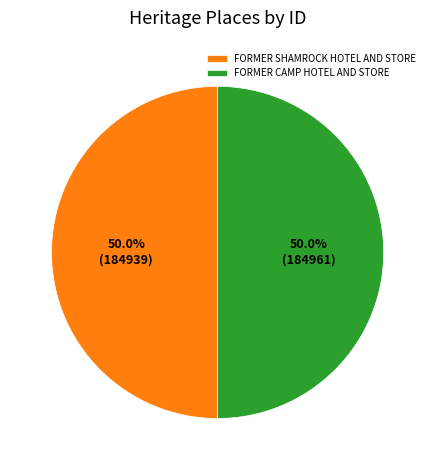

Approximately how many times larger is the value at FORMER SHAMROCK HOTEL AND STORE compared to FORMER CAMP HOTEL AND STORE?

1.0